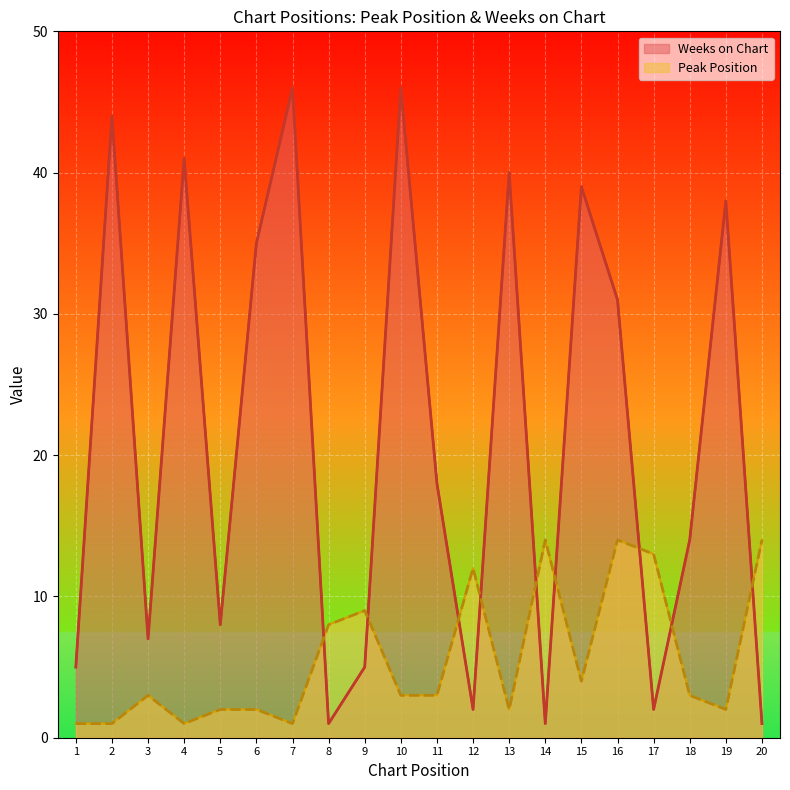

What is the difference between the maximum and minimum values in the Peak Position series?

13